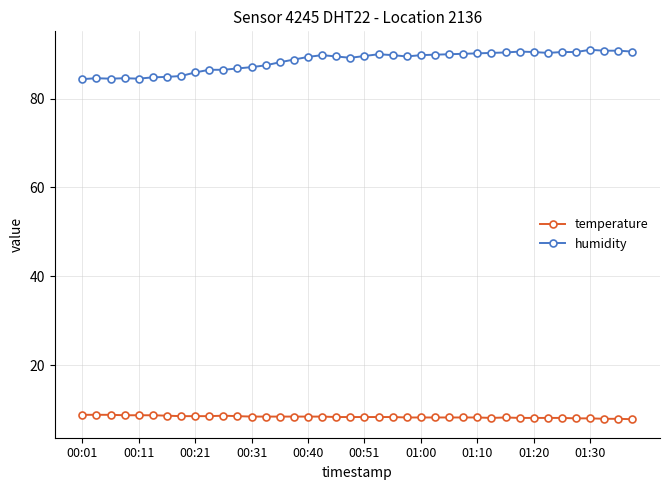

What is the value of the humidity point at the 40th from the left?

90.6